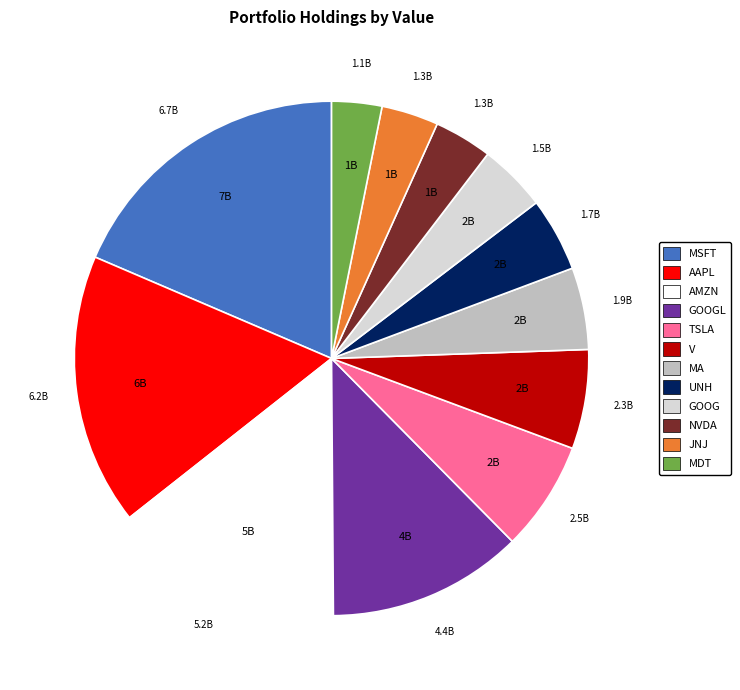

Is there a majority slice in this chart?

No